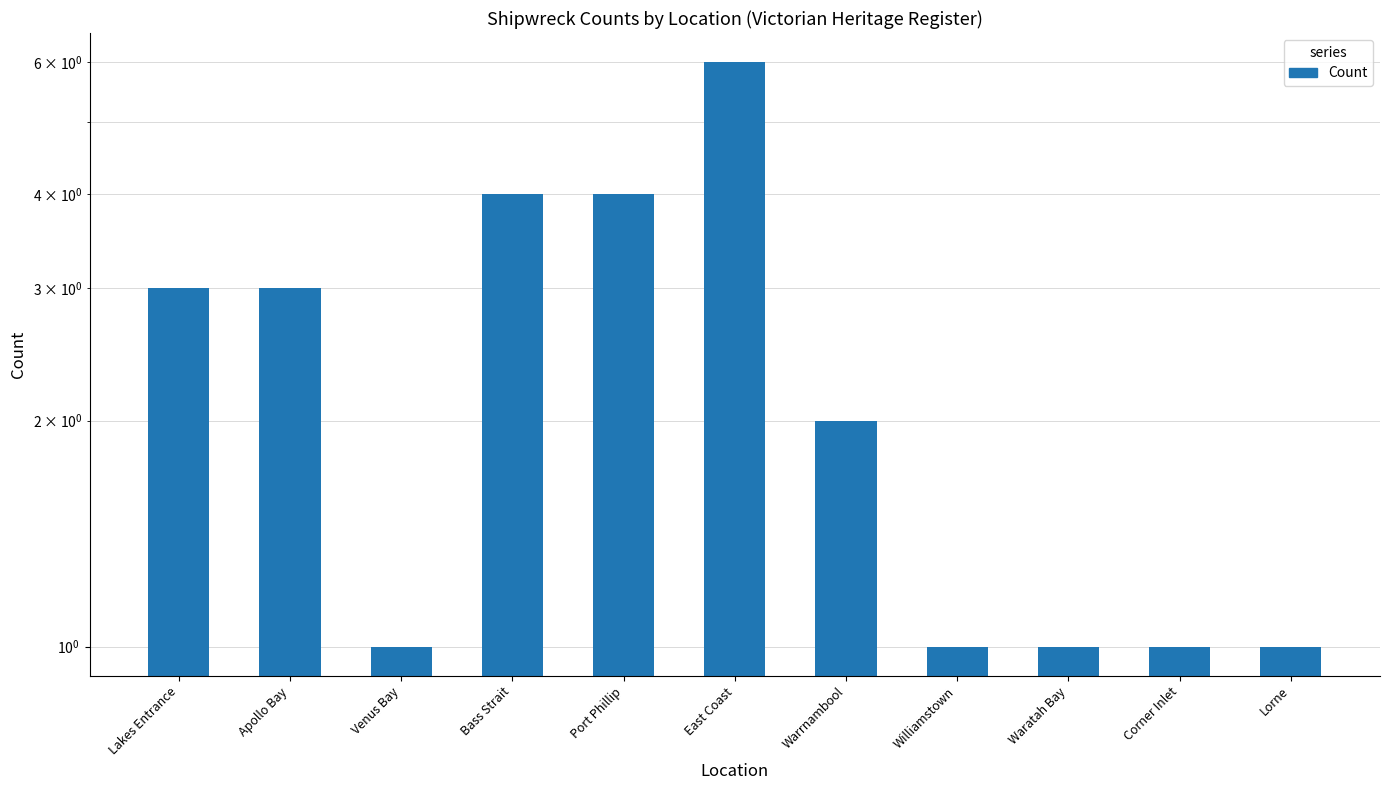

Rank the categories by value from lowest to highest.

Venus Bay, Williamstown, Waratah Bay, Corner Inlet, Lorne, Warrnambool, Lakes Entrance, Apollo Bay, Bass Strait, Port Phillip, East Coast